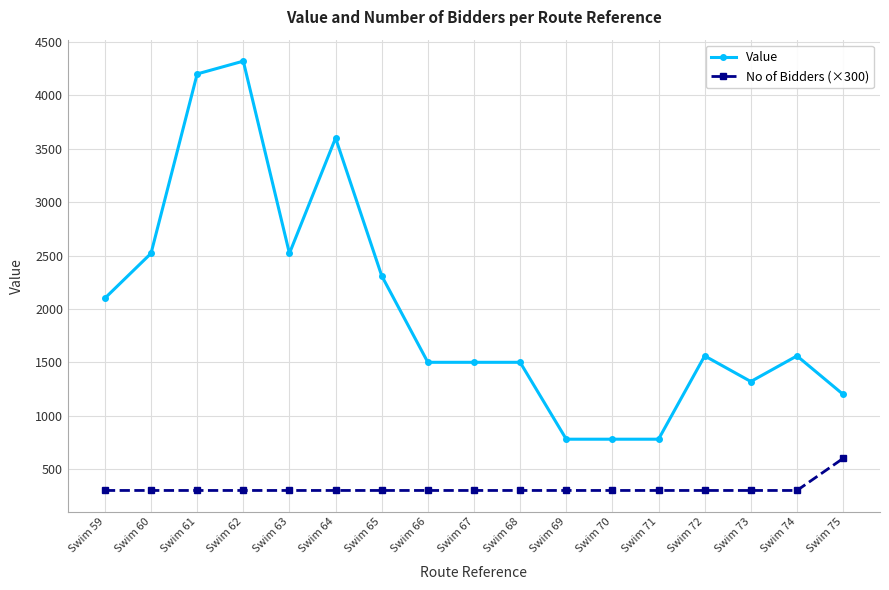

How many lines are shown in the chart?

2